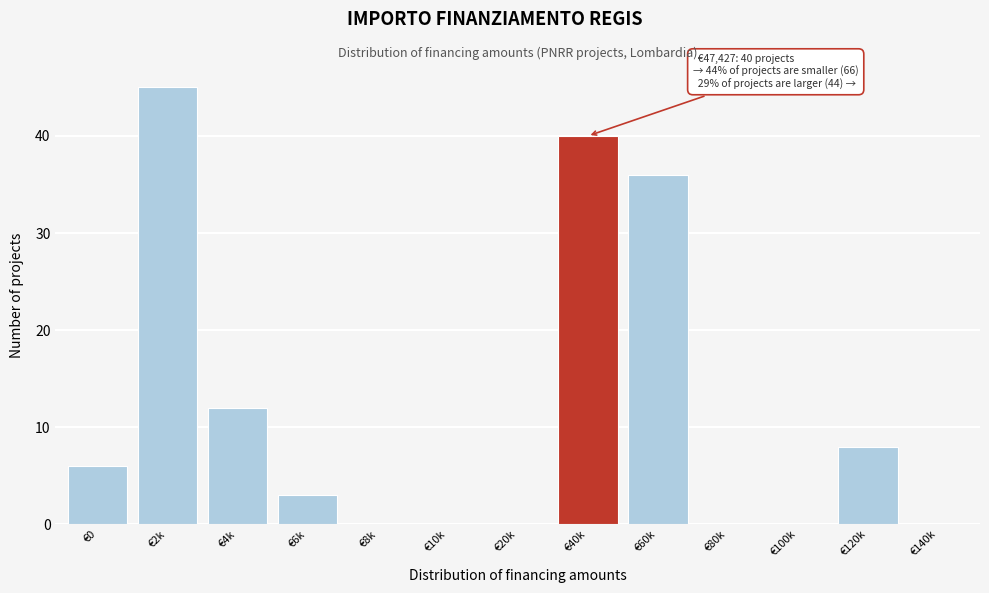

Reading left to right, transcribe all the data shown in this chart.

€0=6	€2k=45	€4k=12	€6k=3	€8k=0	€10k=0	€20k=0	€40k=40	€60k=36	€80k=0	€100k=0	€120k=8	€140k=0